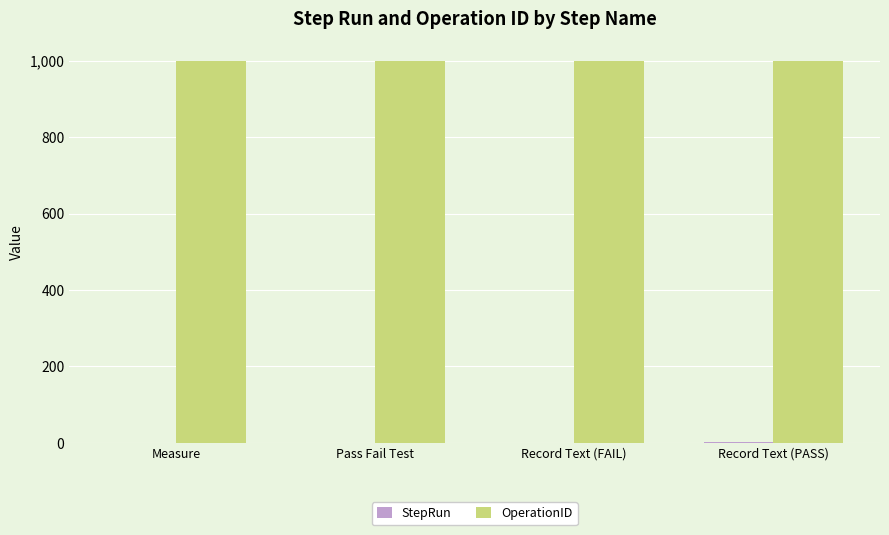

Which series has the largest total across all categories?

OperationID